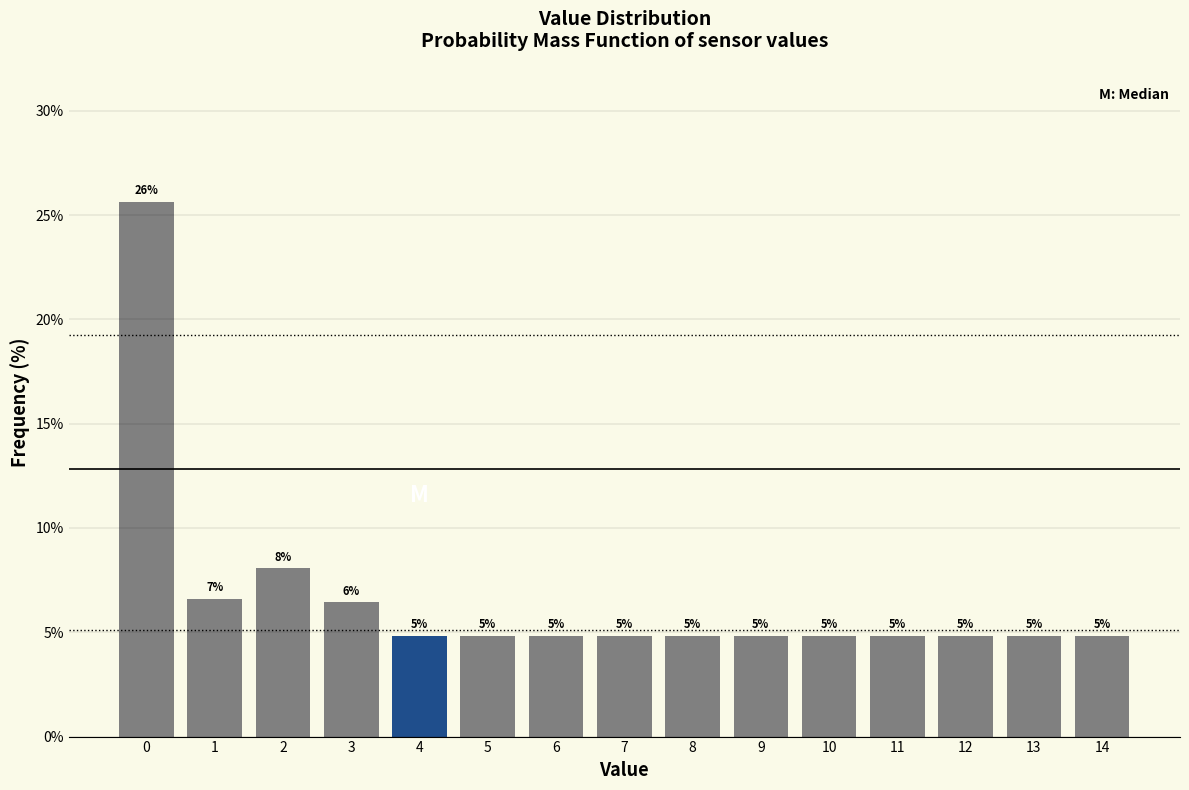

How many bars are there in total?

15